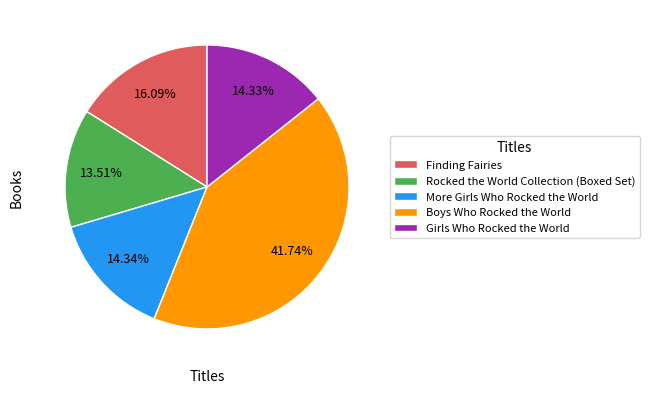

Count the number of slices in the pie.

5